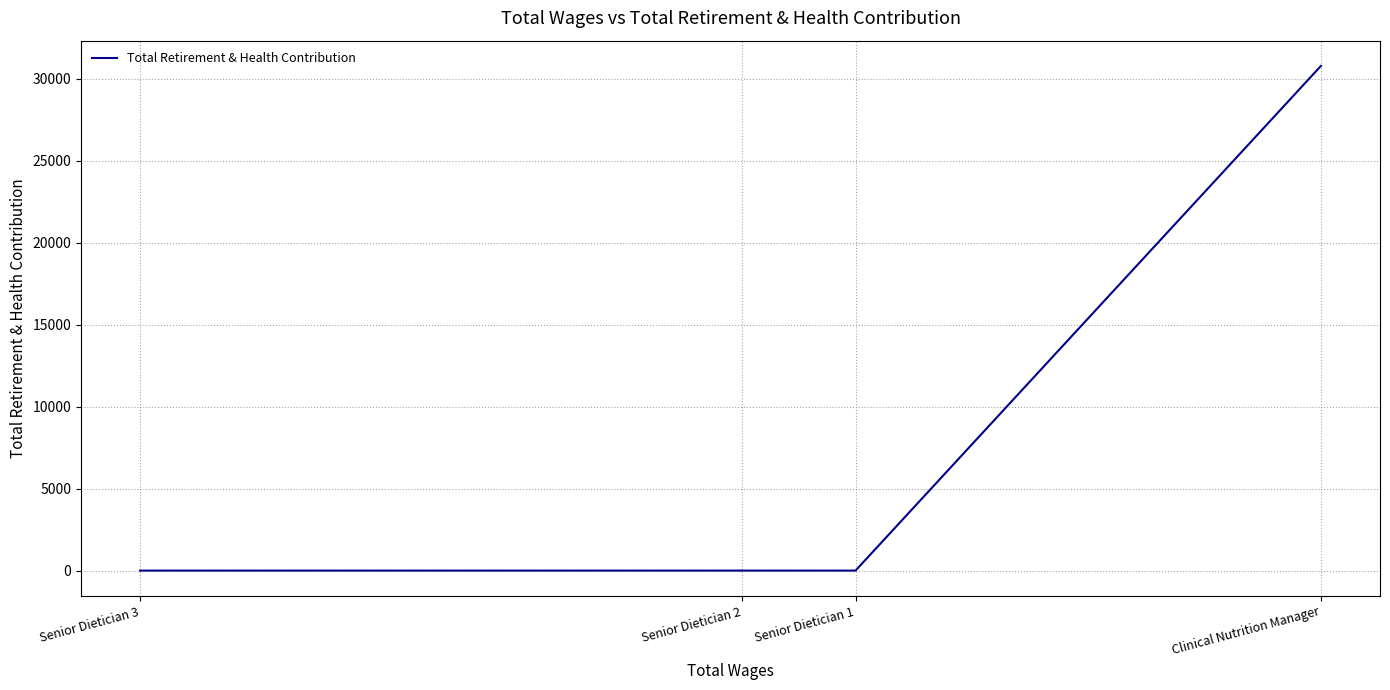

What is the maximum value shown in the chart?

30777